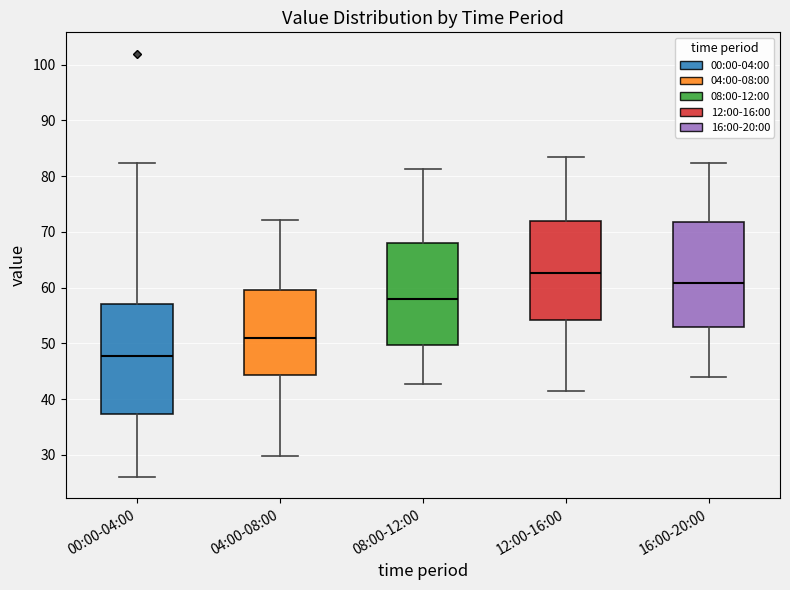

Reading left to right, read every box against the y-axis: the position of its median line, the range the box covers, and the ends of its whiskers. The values are not printed on the chart, so give them approximately, as read against the axis.

00:00-04:00: median 48, box 37 to 57, whiskers 26 to 82
04:00-08:00: median 51, box 44 to 60, whiskers 30 to 72
08:00-12:00: median 58, box 50 to 68, whiskers 43 to 81
12:00-16:00: median 63, box 54 to 72, whiskers 42 to 84
16:00-20:00: median 61, box 53 to 72, whiskers 44 to 82